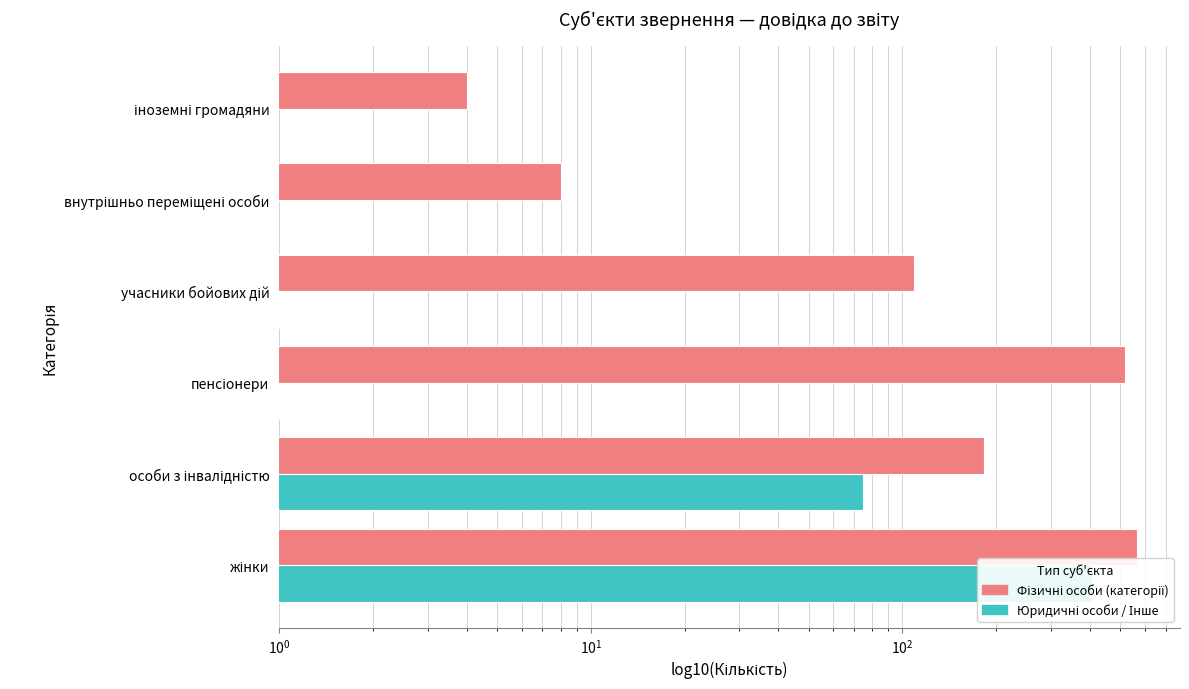

What value does the Юридичні особи / Інше series have at жінки?

405